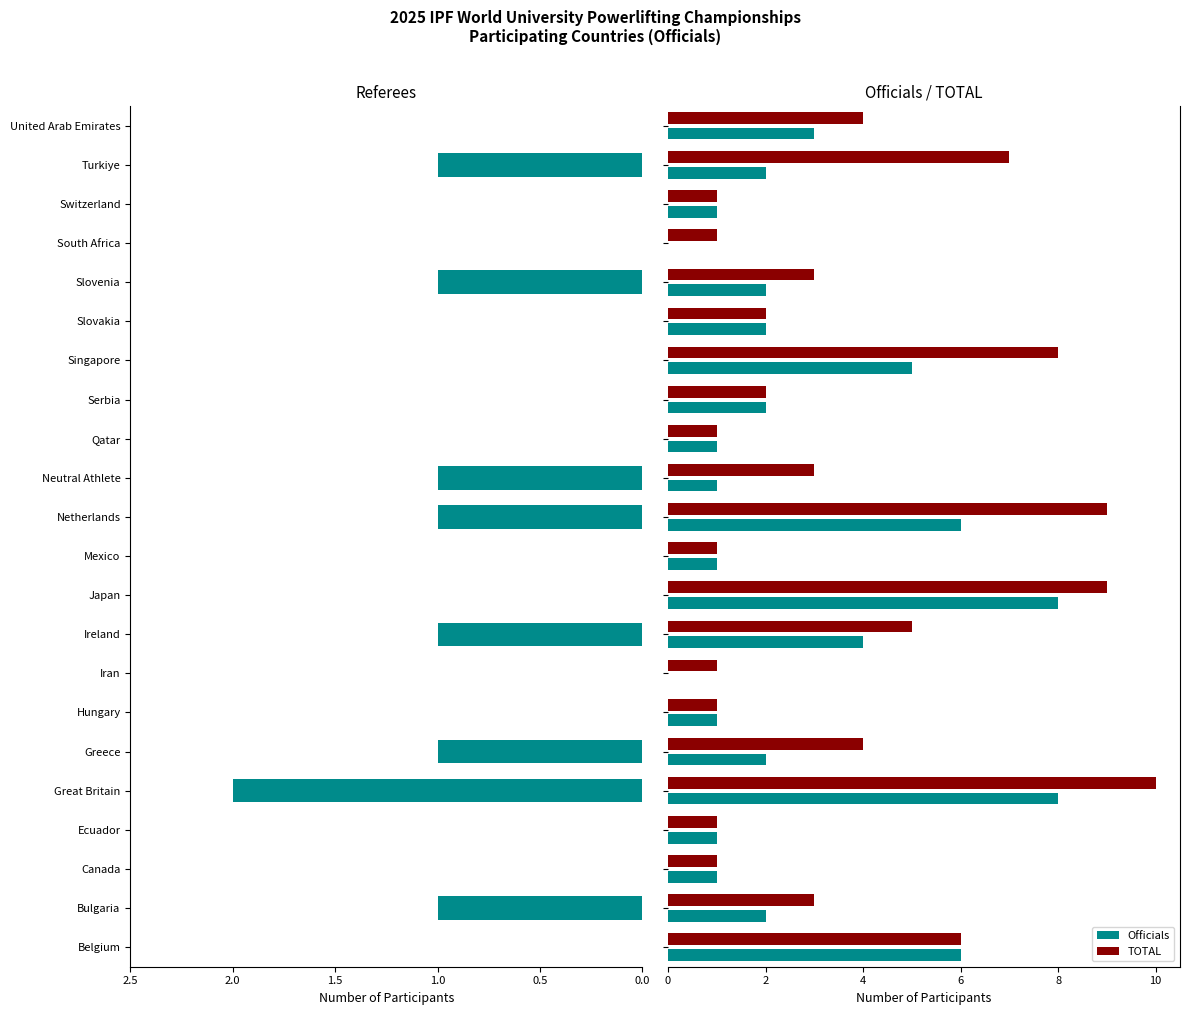

The Referees series shows -1 at Switzerland. True or false?

False